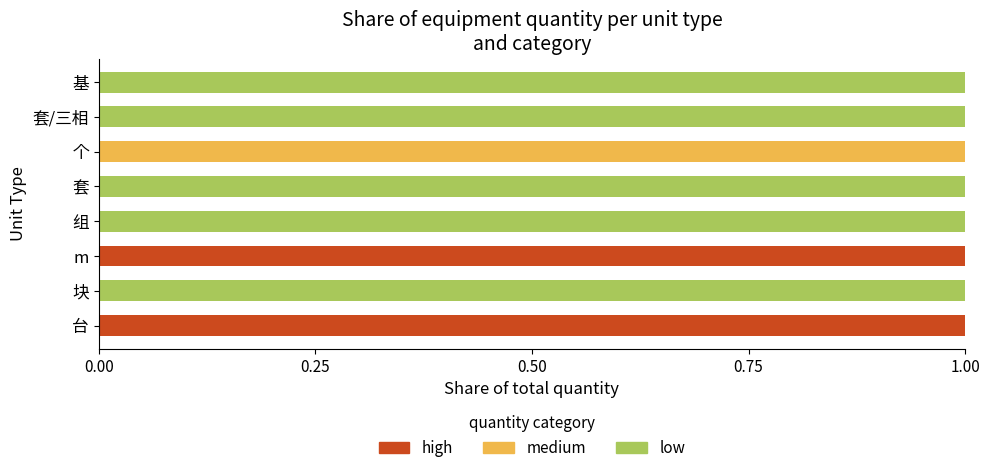

Is it true that high equals 1 at 台?

True